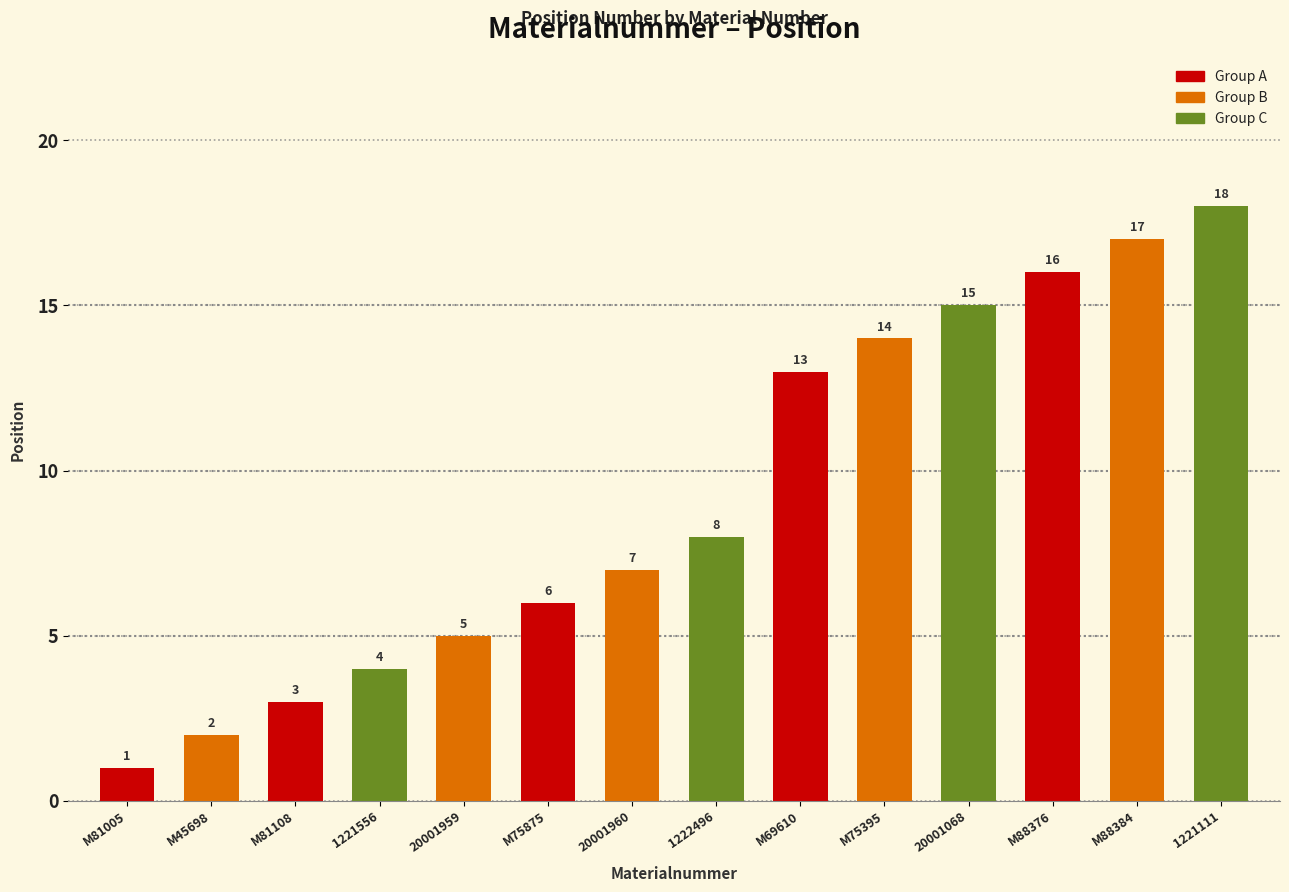

What is the value of the 13th bar from the left?

17